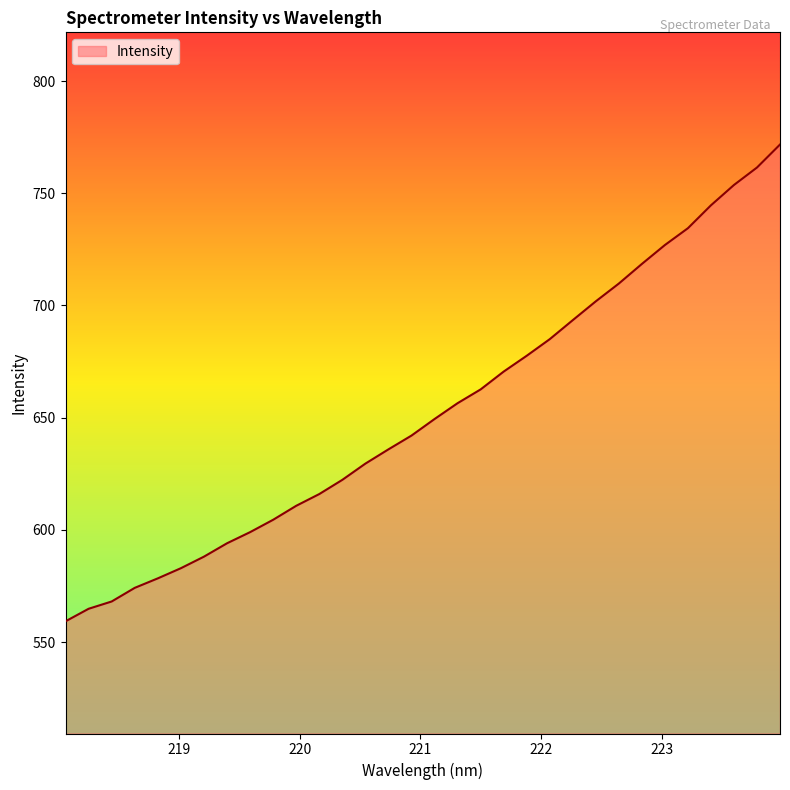

What is the difference between the maximum and minimum values?

212.5